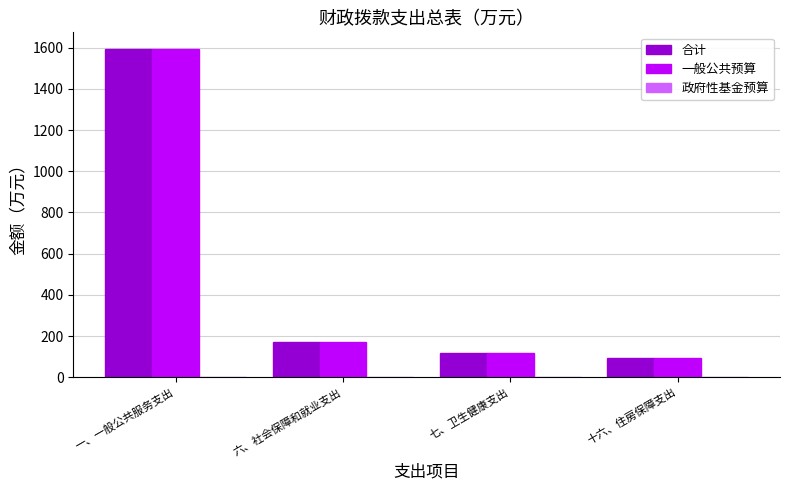

What is the smallest value displayed?

93.5